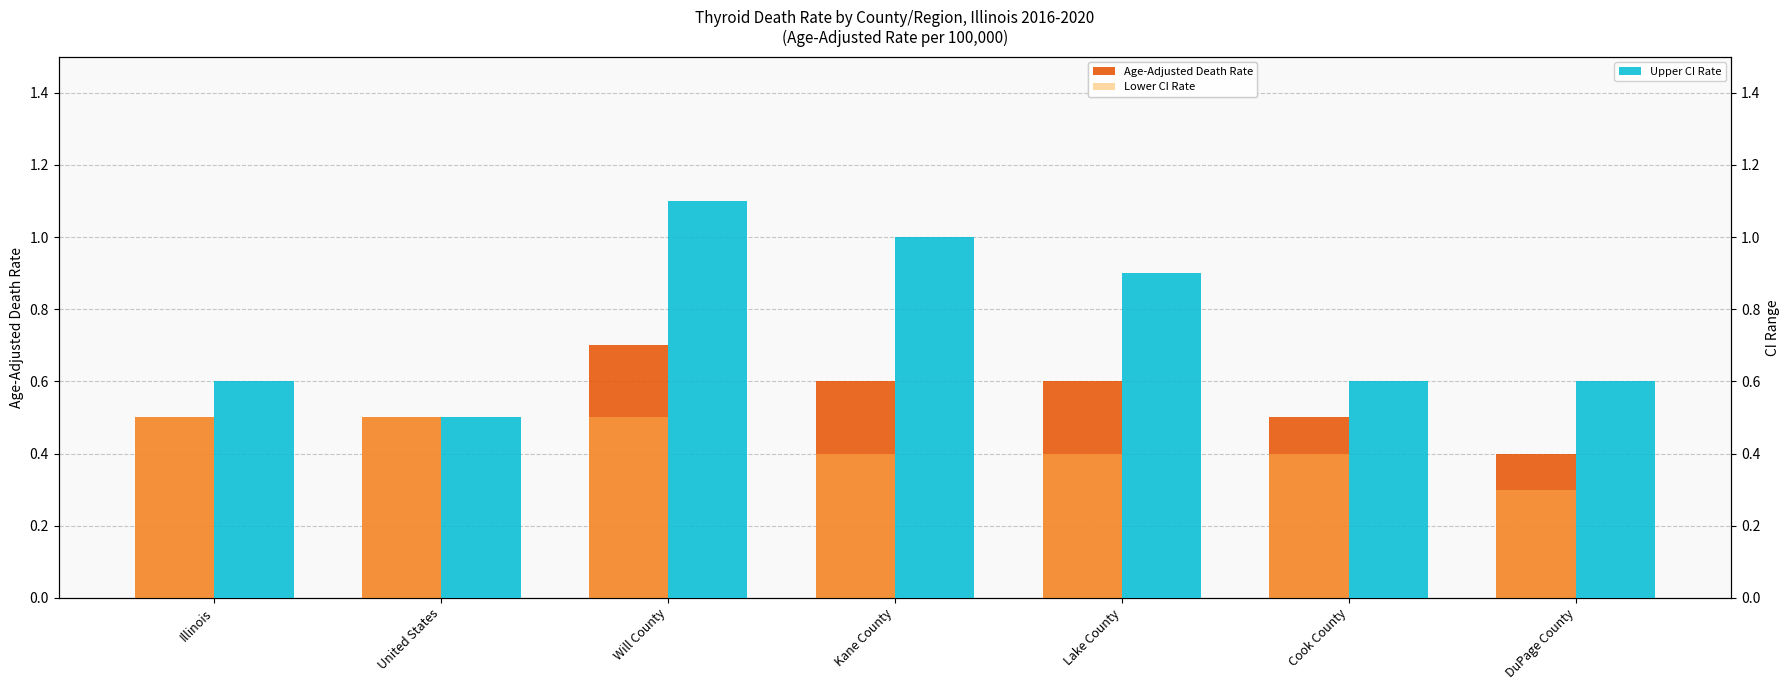

Reading right to left, list all the values displayed in this chart.

Age-Adjusted Death Rate: DuPage County=0.4	Cook County=0.5	Lake County=0.6	Kane County=0.6	Will County=0.7	United States=0.5	Illinois=0.5
Lower CI Rate: DuPage County=0.3	Cook County=0.4	Lake County=0.4	Kane County=0.4	Will County=0.5	United States=0.5	Illinois=0.5
Upper CI Rate: DuPage County=0.6	Cook County=0.6	Lake County=0.9	Kane County=1.0	Will County=1.1	United States=0.5	Illinois=0.6